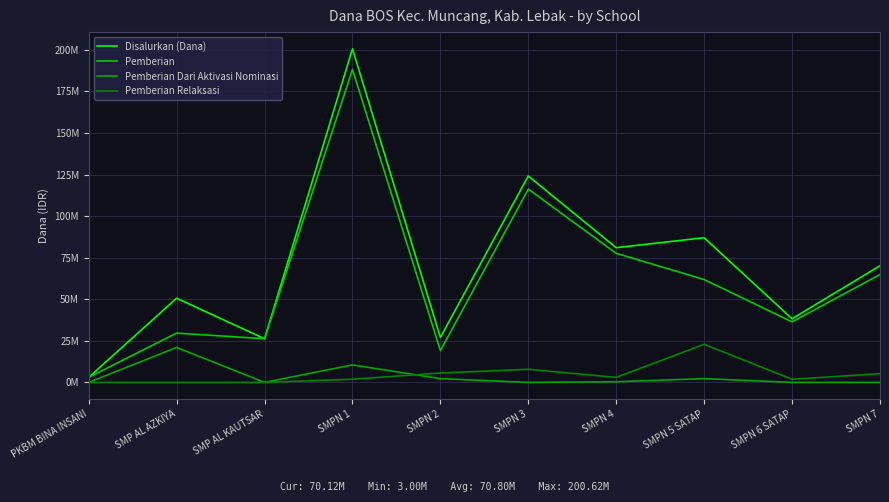

Does the chart have visible grid lines?

Yes